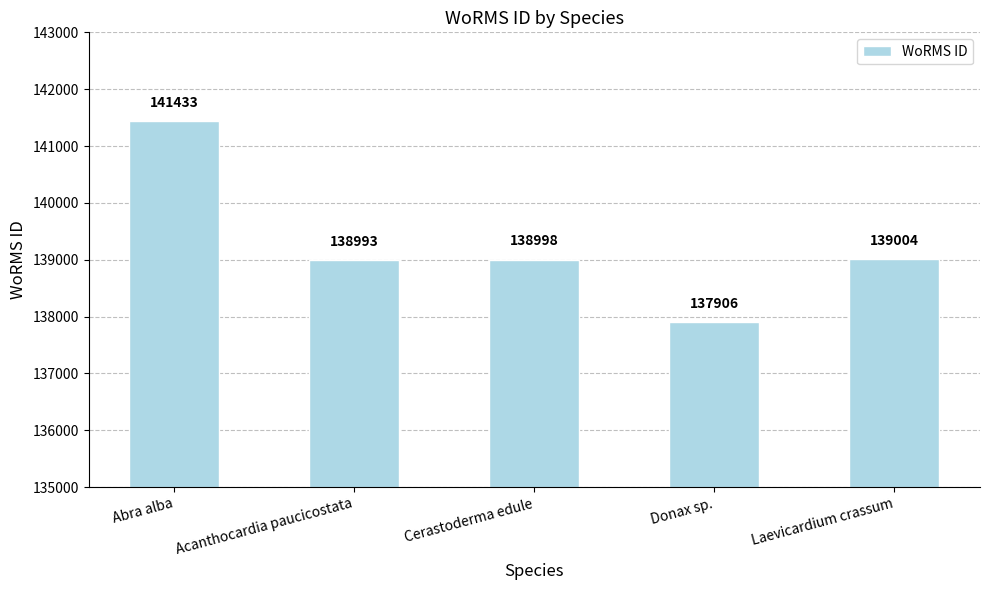

How many bars are there in total?

5